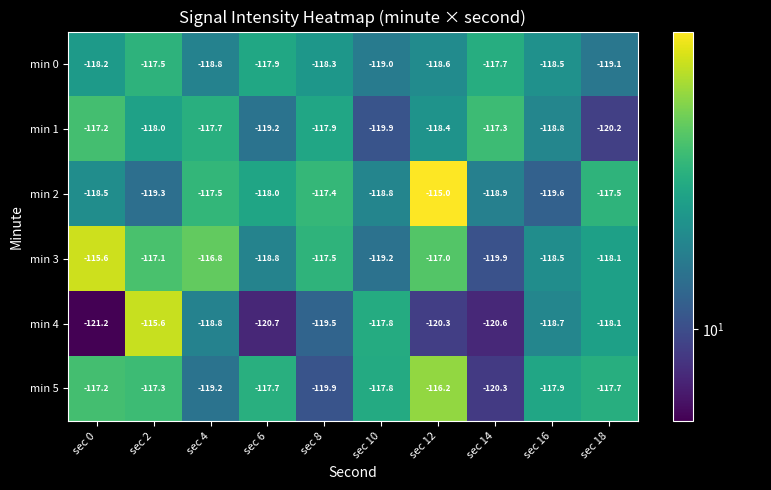

True or false: min 2 has a value of -78.6 at sec 0.

False